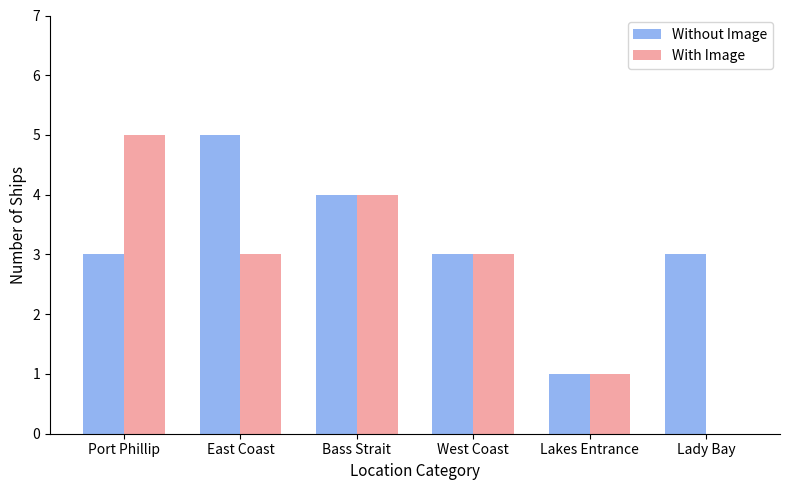

Between East Coast and Lady Bay, which series saw the biggest shift?

With Image